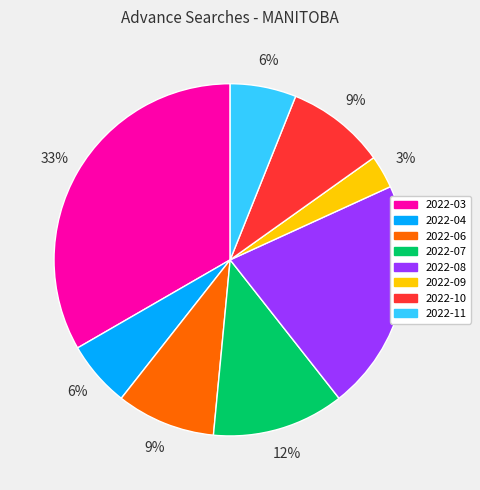

How many segments does this pie chart have?

8